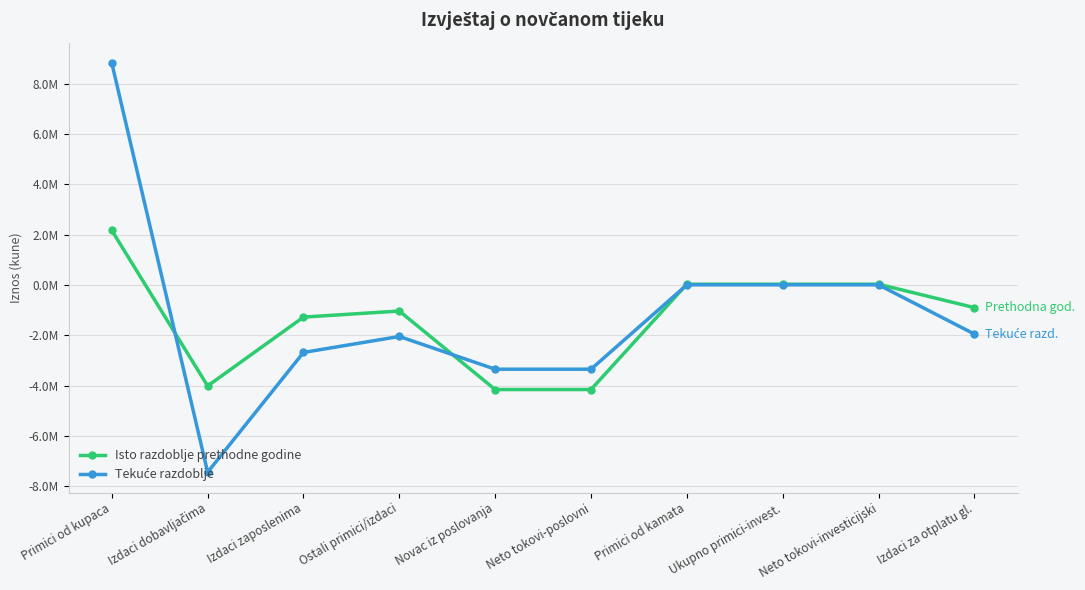

Between Izdaci za otplatu gl. and Izdaci dobavljačima, which is larger?

Izdaci za otplatu gl.